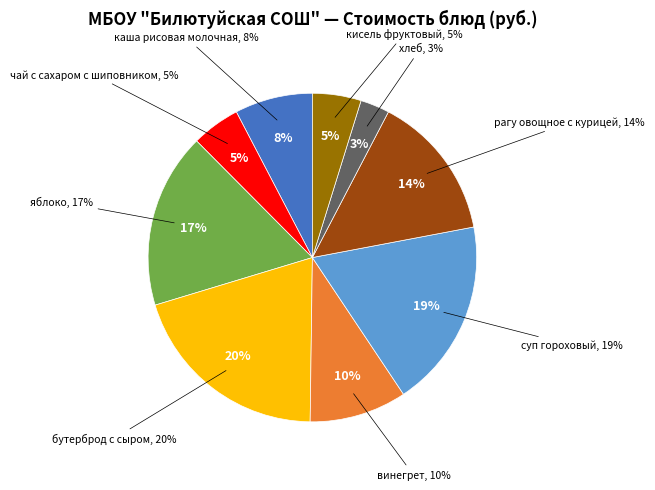

Combined, what portion of the pie is суп гороховый and чай с сахаром с шиповником?

23.4%